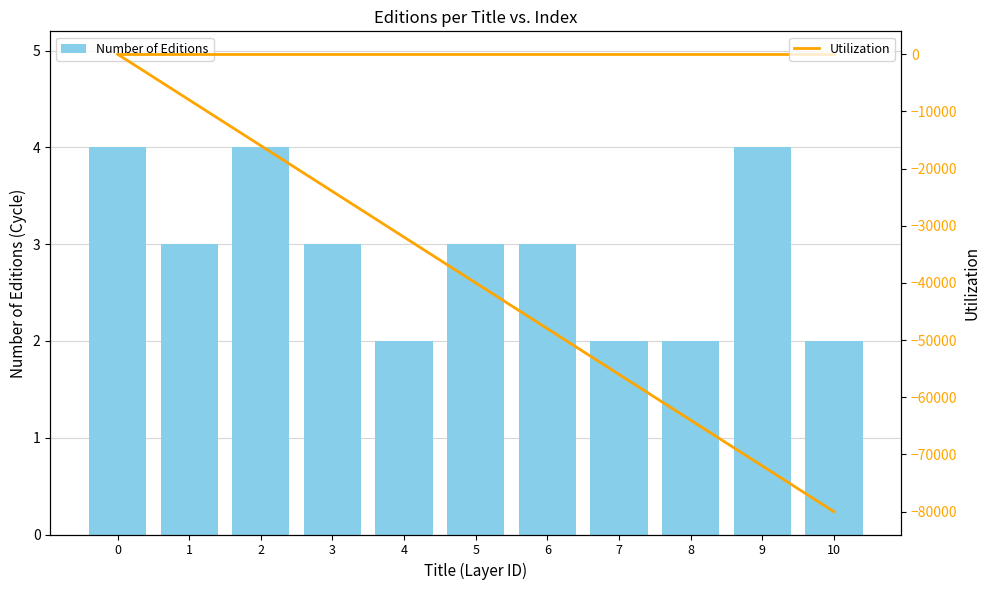

At how many categories does at least one series exceed -37144?

11